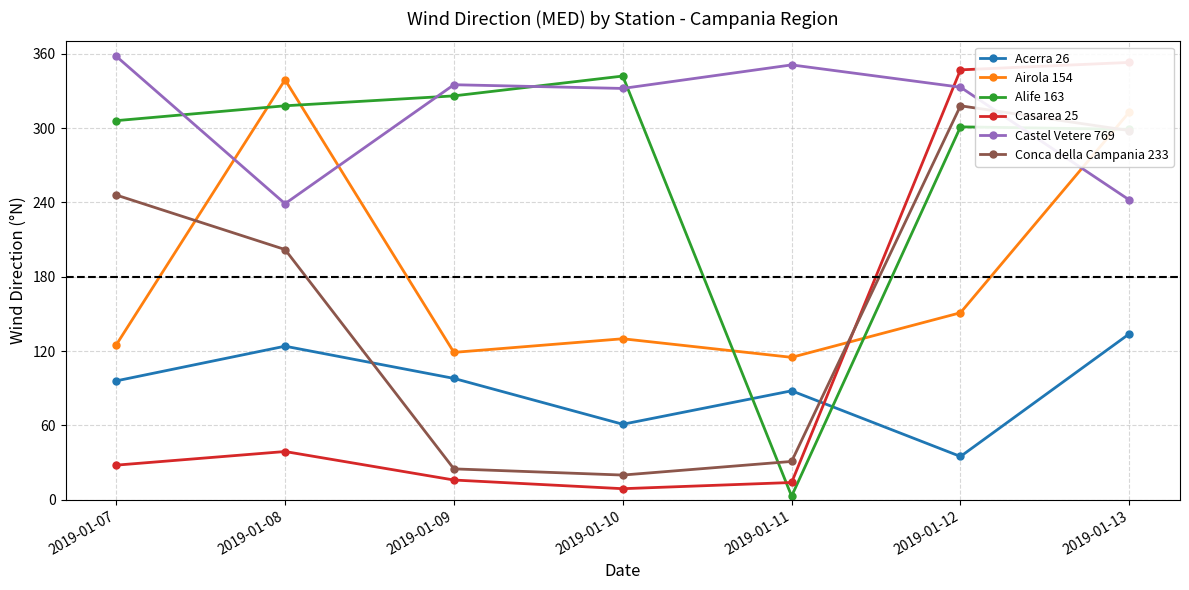

How many interior local valleys does the Acerra 26 series have?

2